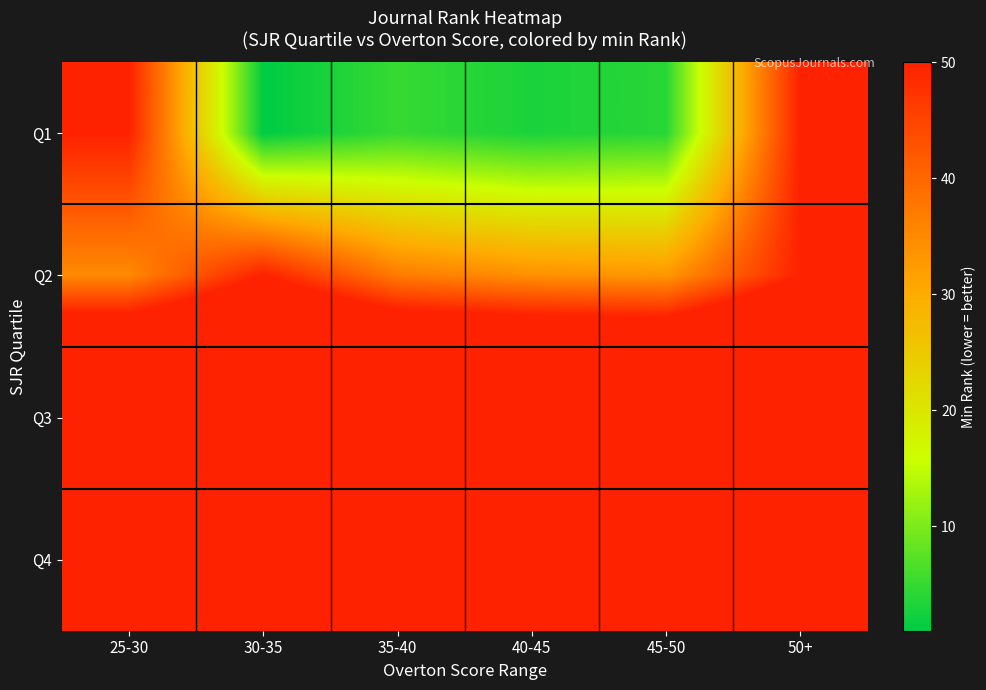

Reading left to right, extract all data points from this chart.

Q1: 25-30=50	30-35=1	35-40=5	40-45=3	45-50=4	50+=50
Q2: 25-30=35	30-35=50	35-40=37	40-45=34	45-50=33	50+=50
Q3: 25-30=90	30-35=90	35-40=90	40-45=90	45-50=90	50+=90
Q4: 25-30=95	30-35=95	35-40=95	40-45=95	45-50=95	50+=95